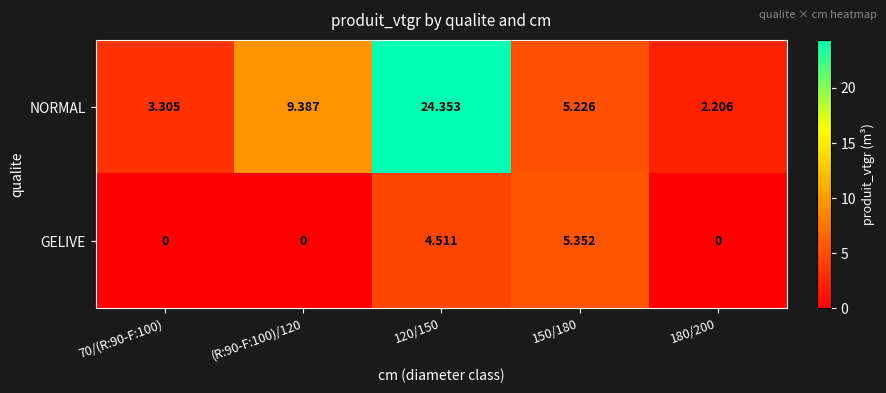

Rank the series at 70/(R:90-F:100) from highest to lowest value.

NORMAL, GELIVE